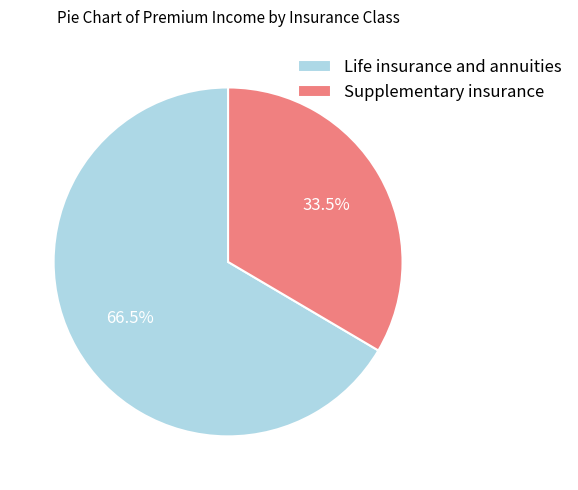

What percentage is NOT represented by Supplementary insurance?

66.5%